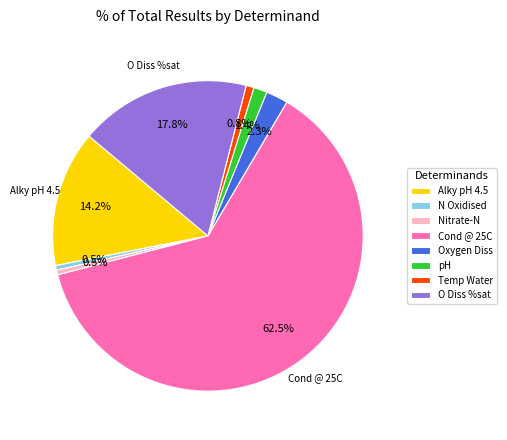

What is the total percentage of O Diss %sat and N Oxidised?

18.3%